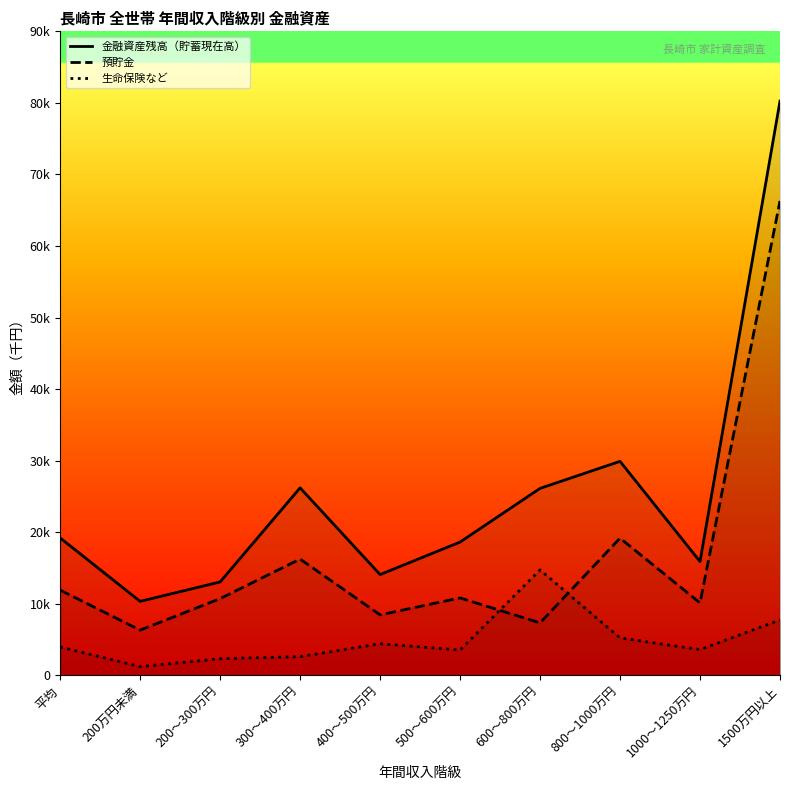

How many intersections are there between 生命保険など and 預貯金?

2